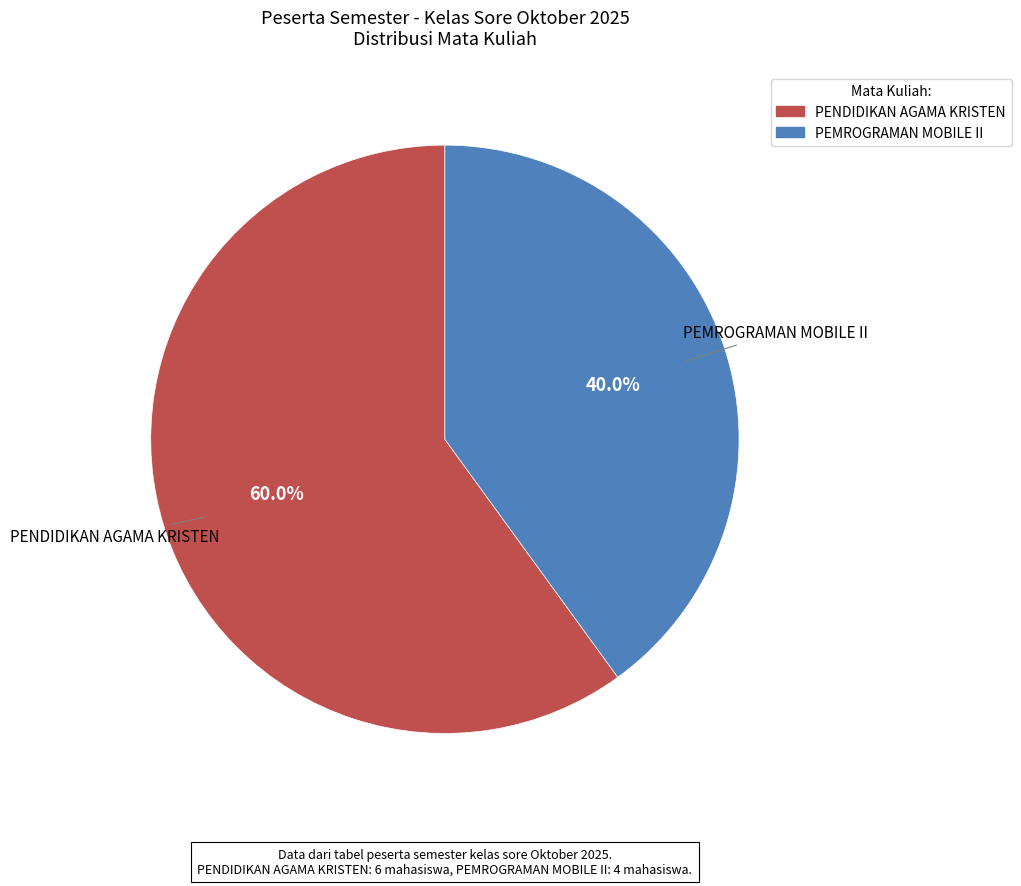

Count the number of slices in the pie.

2